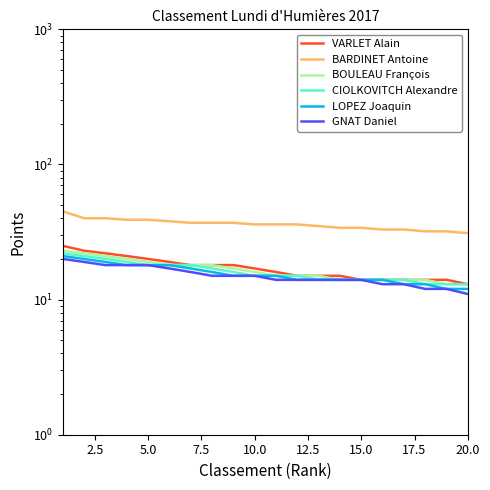

True or false: CIOLKOVITCH Alexandre and LOPEZ Joaquin intersect in this chart.

False